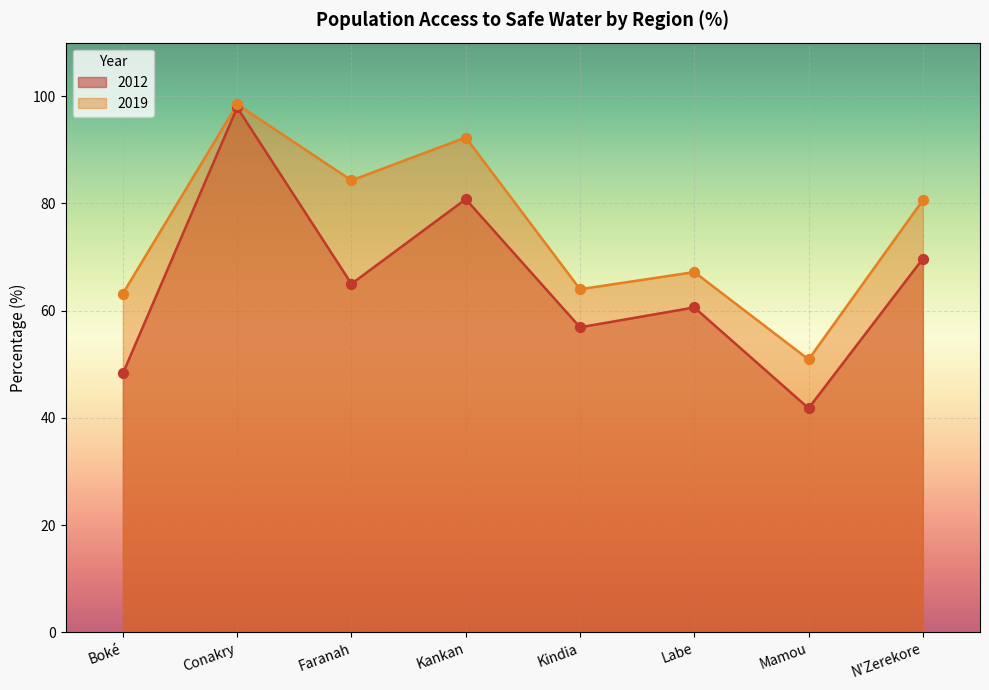

Which series has the widest spread of Y values?

2012